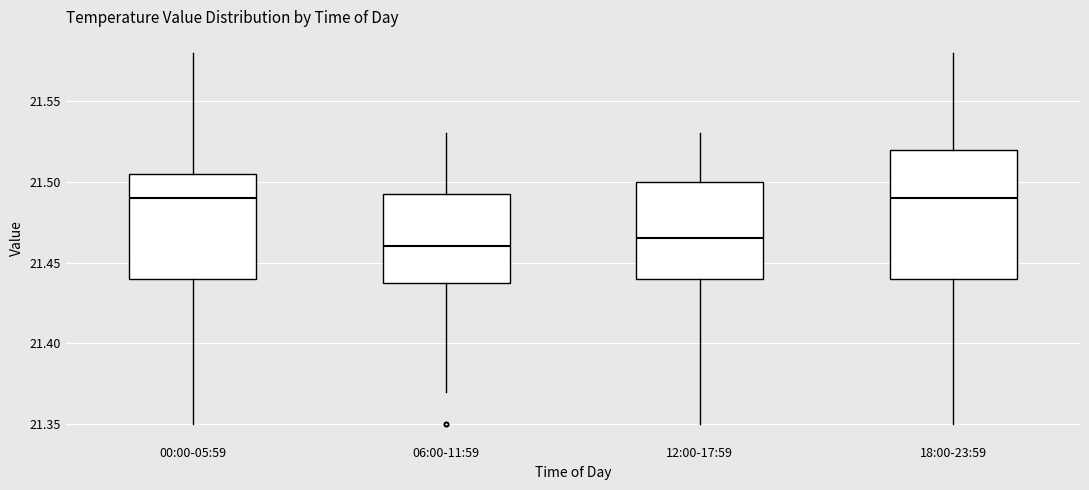

Where does the upper whisker of the box for 12:00-17:59 end on the y-axis? The values are not printed on the chart, so give them approximately, as read against the axis.

21.530